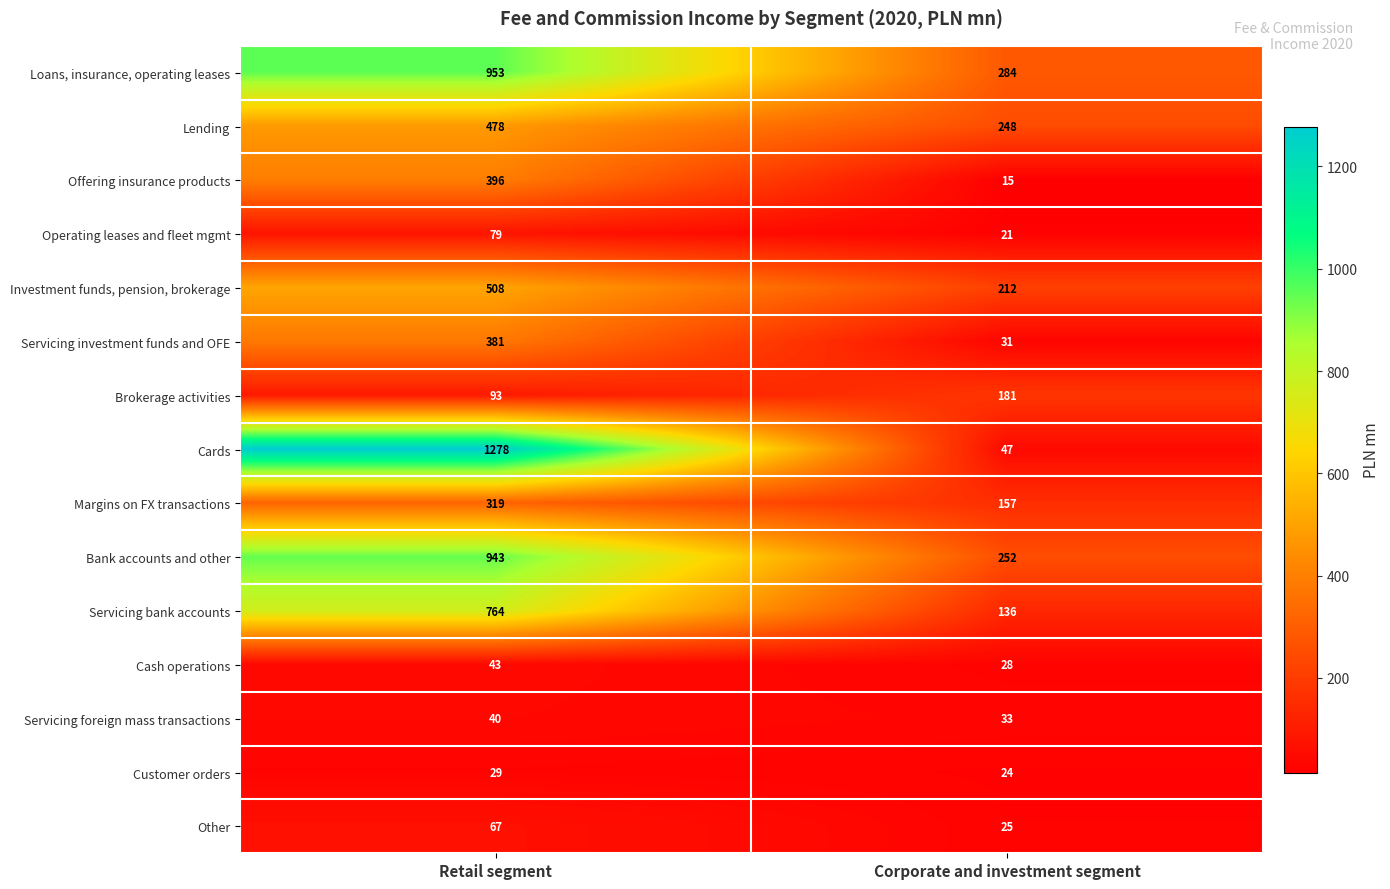

What is the sum of all Offering insurance products values?

411